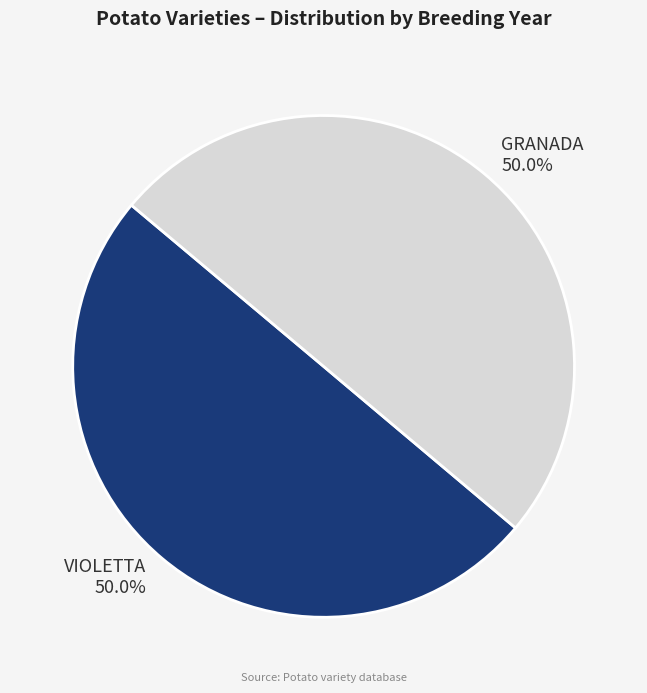

Combined, do GRANADA and VIOLETTA account for over 50%?

Yes